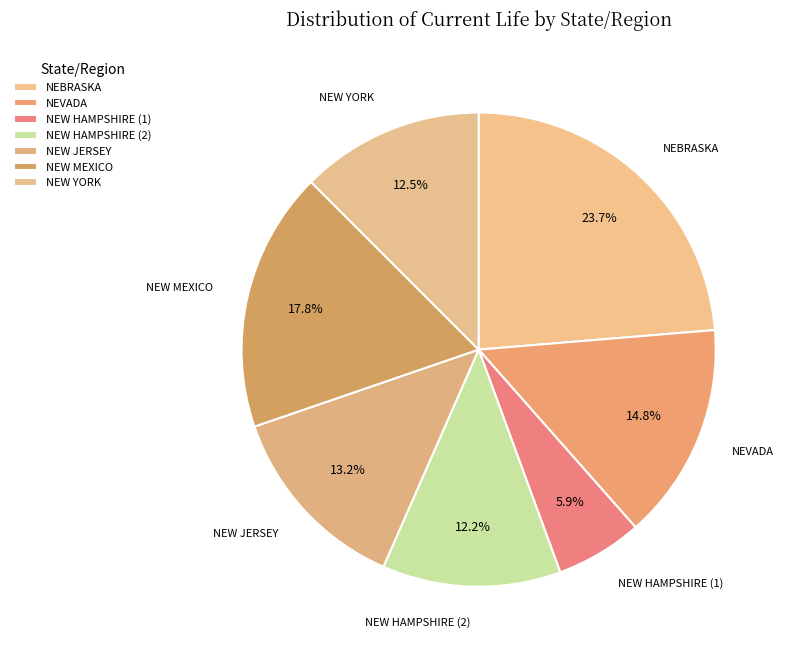

How many segments does this pie chart have?

7